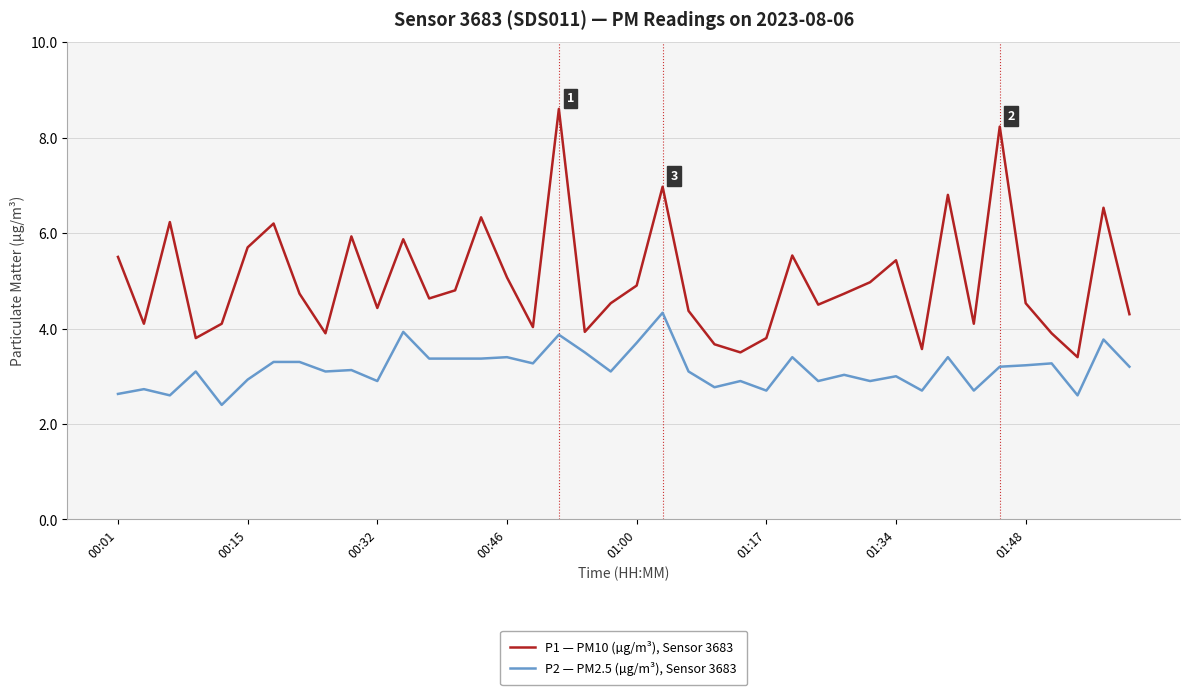

What is the maximum value shown in the chart?

8.6